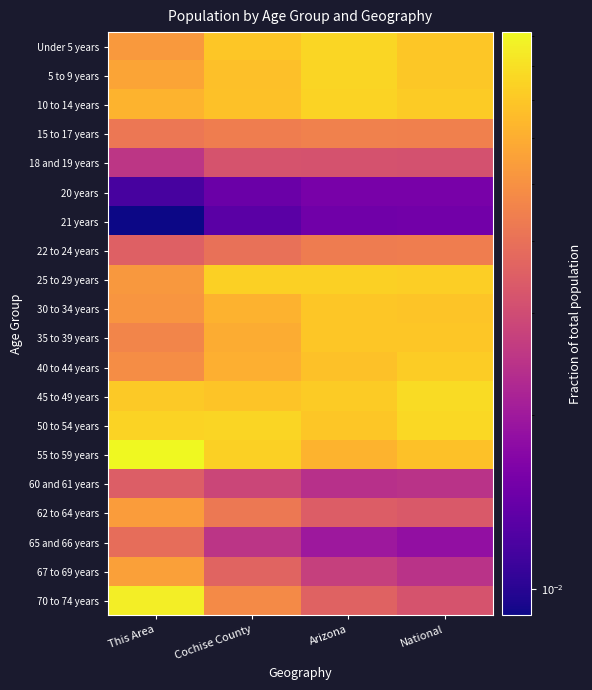

Reading left to right, list all the values displayed in this chart.

Under 5 years: This Area=0.1	Cochise County=0.1	Arizona=0.1	National=0.1
5 to 9 years: This Area=0.1	Cochise County=0.1	Arizona=0.1	National=0.1
10 to 14 years: This Area=0.1	Cochise County=0.1	Arizona=0.1	National=0.1
15 to 17 years: This Area=0.0	Cochise County=0.0	Arizona=0.0	National=0.0
18 and 19 years: This Area=0.0	Cochise County=0.0	Arizona=0.0	National=0.0
20 years: This Area=0.0	Cochise County=0.0	Arizona=0.0	National=0.0
21 years: This Area=0.0	Cochise County=0.0	Arizona=0.0	National=0.0
22 to 24 years: This Area=0.0	Cochise County=0.0	Arizona=0.0	National=0.0
25 to 29 years: This Area=0.1	Cochise County=0.1	Arizona=0.1	National=0.1
30 to 34 years: This Area=0.1	Cochise County=0.1	Arizona=0.1	National=0.1
35 to 39 years: This Area=0.0	Cochise County=0.1	Arizona=0.1	National=0.1
40 to 44 years: This Area=0.0	Cochise County=0.1	Arizona=0.1	National=0.1
45 to 49 years: This Area=0.1	Cochise County=0.1	Arizona=0.1	National=0.1
50 to 54 years: This Area=0.1	Cochise County=0.1	Arizona=0.1	National=0.1
55 to 59 years: This Area=0.1	Cochise County=0.1	Arizona=0.1	National=0.1
60 and 61 years: This Area=0.0	Cochise County=0.0	Arizona=0.0	National=0.0
62 to 64 years: This Area=0.1	Cochise County=0.0	Arizona=0.0	National=0.0
65 and 66 years: This Area=0.0	Cochise County=0.0	Arizona=0.0	National=0.0
67 to 69 years: This Area=0.1	Cochise County=0.0	Arizona=0.0	National=0.0
70 to 74 years: This Area=0.1	Cochise County=0.0	Arizona=0.0	National=0.0